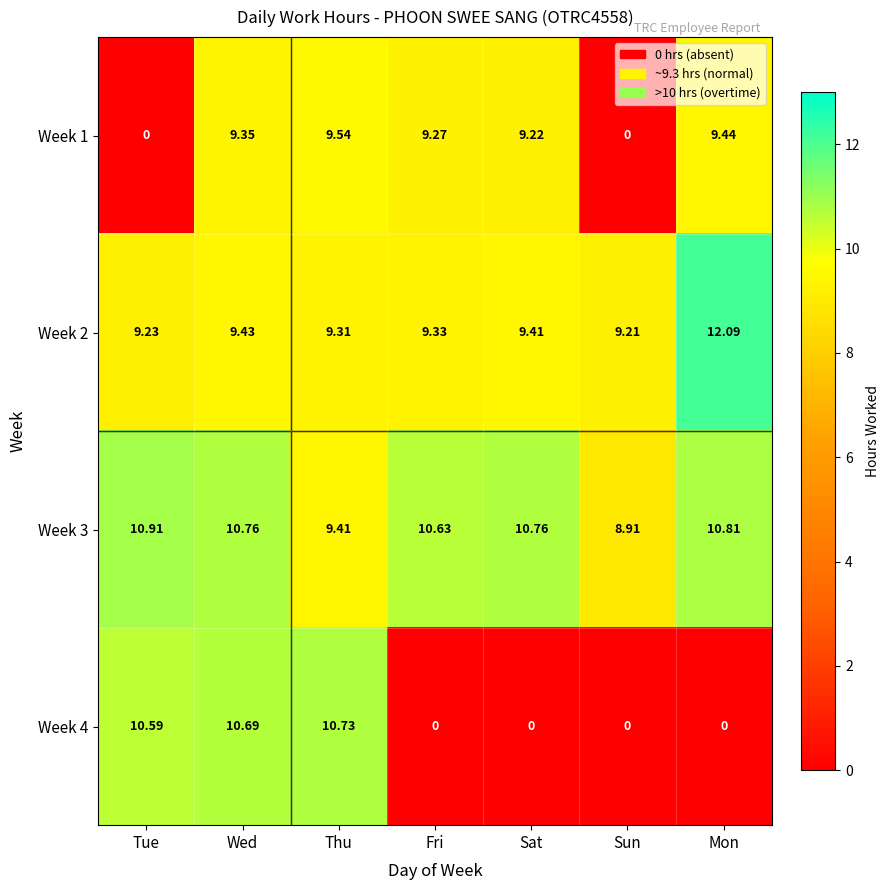

Which label corresponds to the largest value in the chart?

Mon